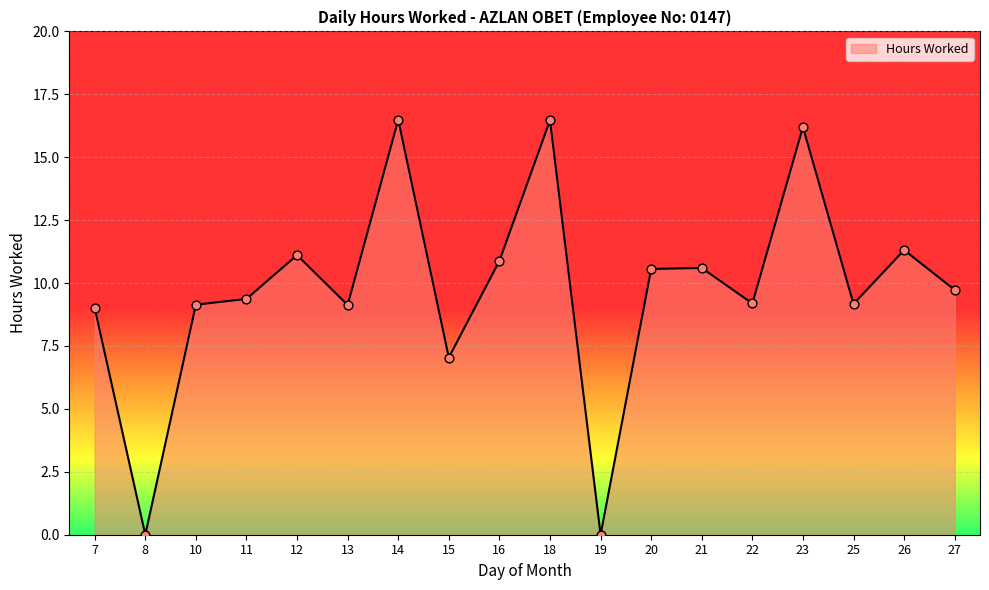

Which has a higher value, 16 or 23?

23